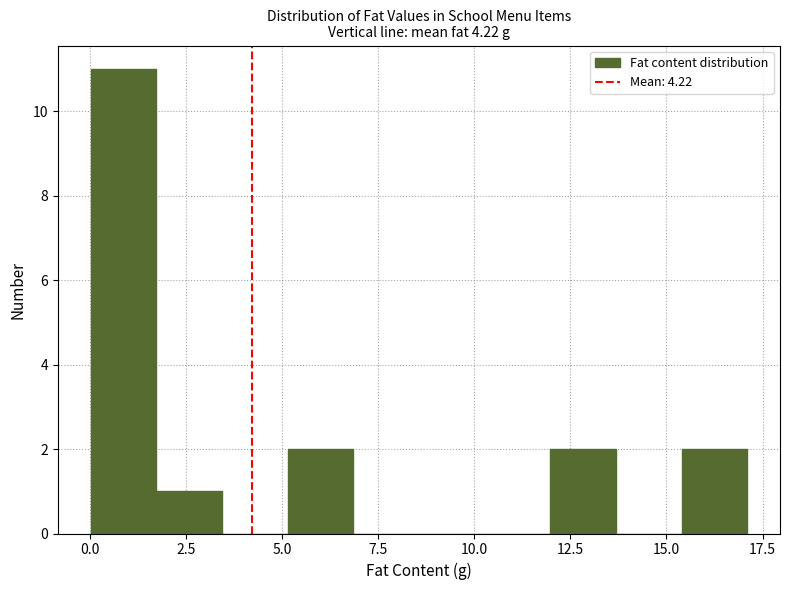

Read against the x-axis, roughly where is the centre of the tallest bar?

1.0